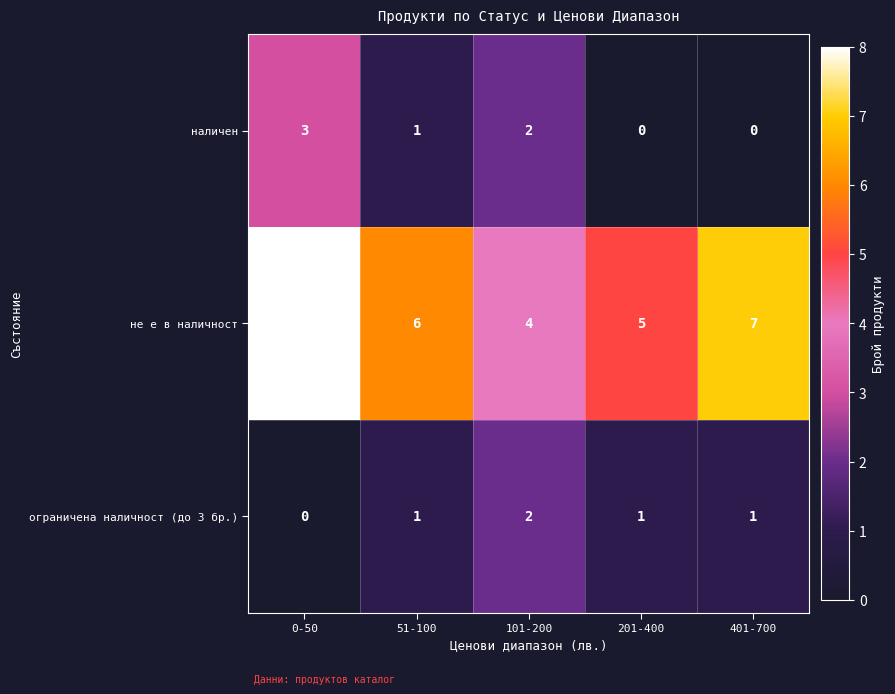

True or false: не е в наличност has a value of 5 at 201-400.

True